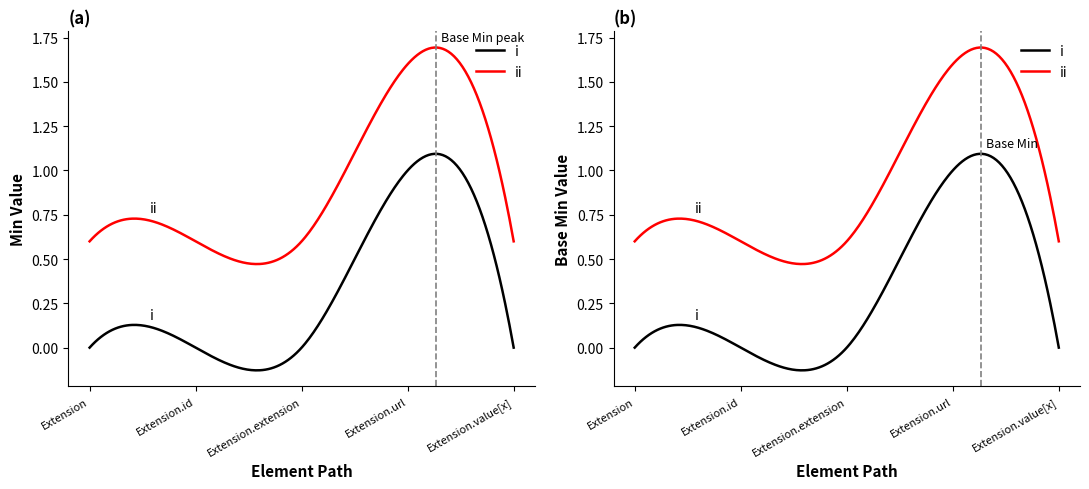

The Base Min series shows 0 at Extension.id. True or false?

False